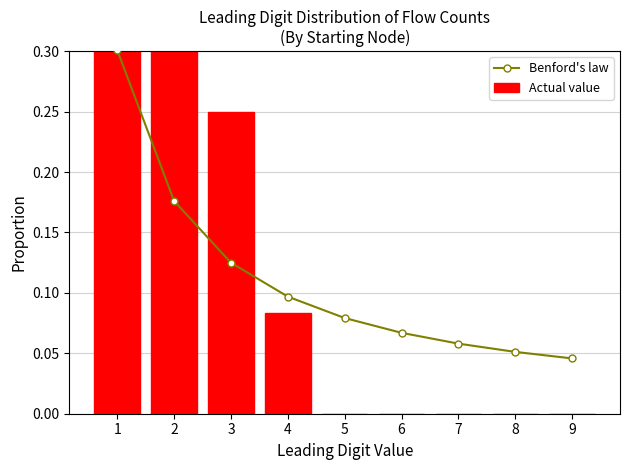

Is it true that Benford's law equals 0.3 at 1?

True